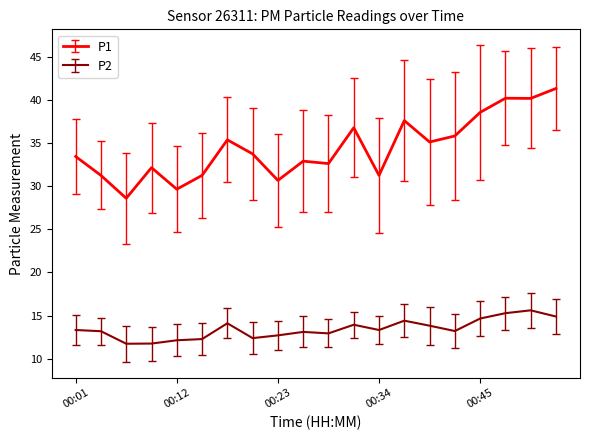

Which series has the widest spread of values?

P1